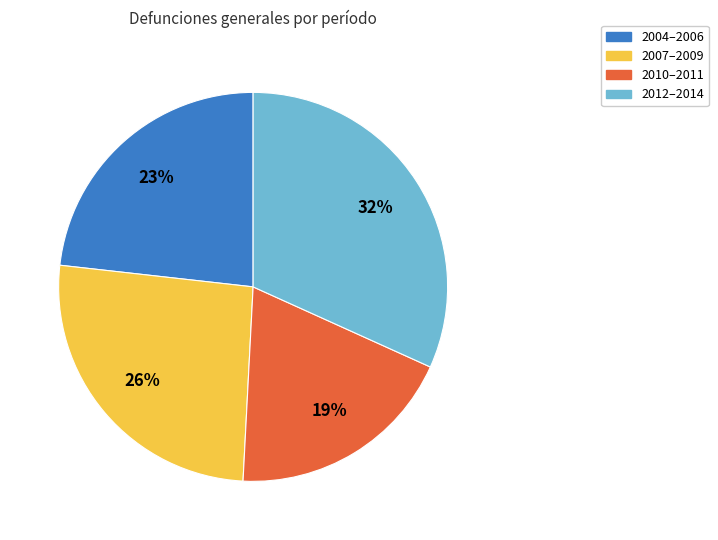

How many slices are in this pie chart?

4